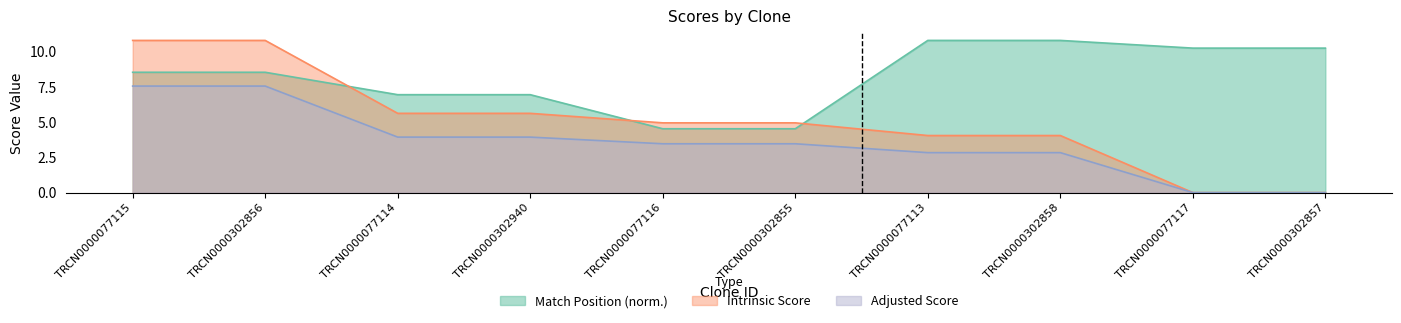

What is the value of the Adjusted Score point at the 2nd from the left?

7.6